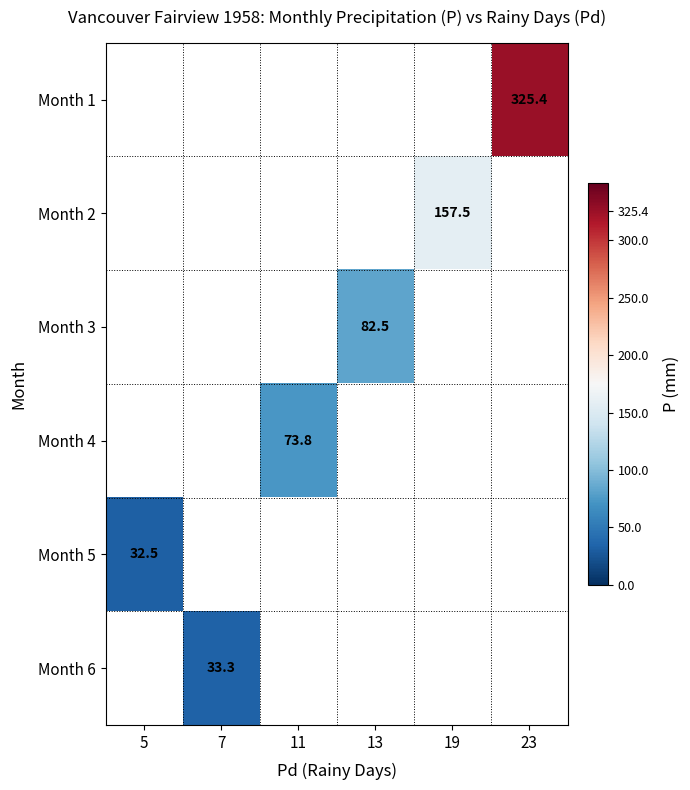

Which label corresponds to the smallest value in the chart?

5